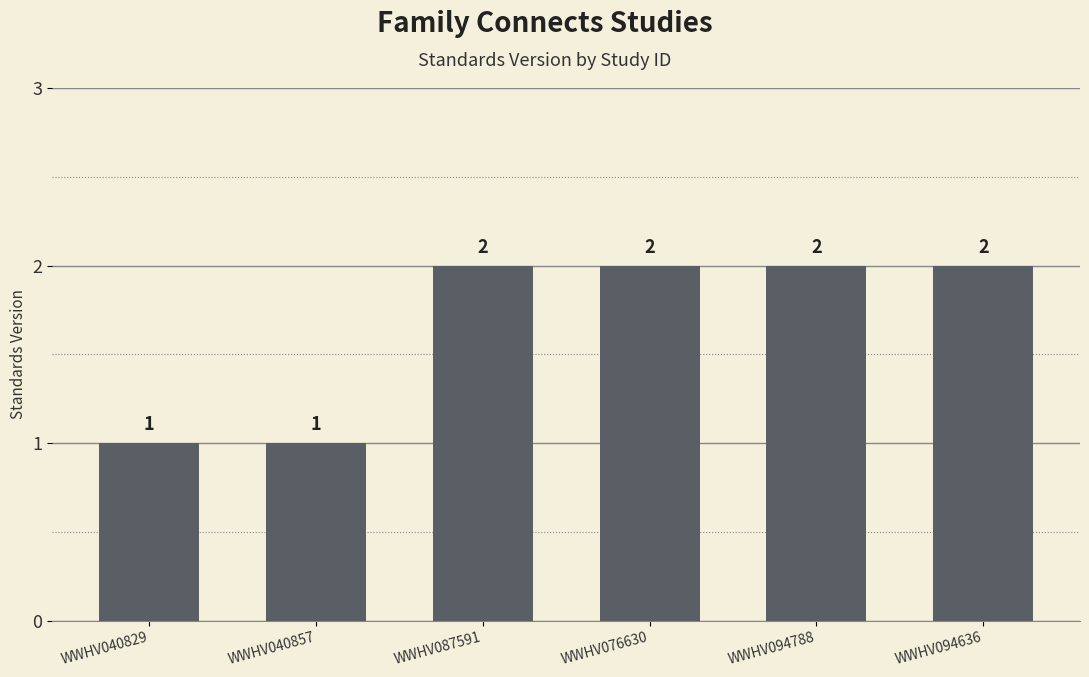

Between WWHV094636 and WWHV040857, which is larger?

WWHV094636